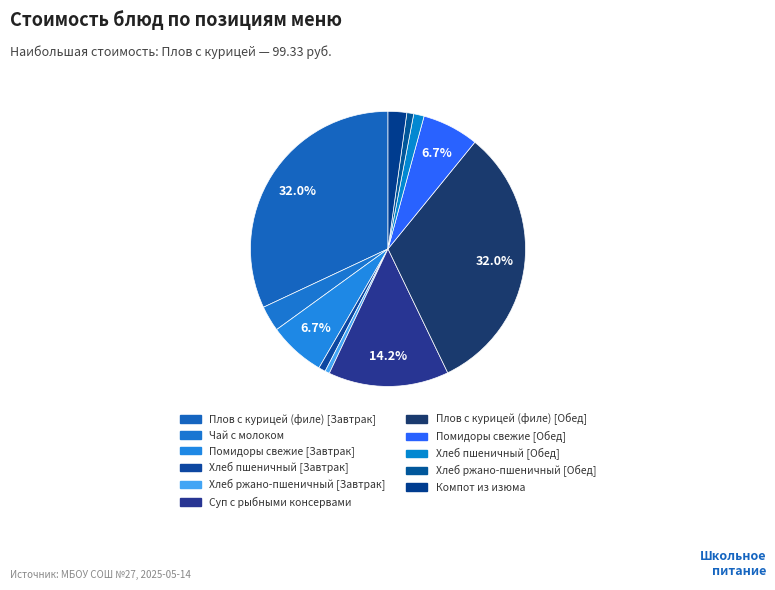

Rank the categories by value from lowest to highest.

Хлеб ржано-пшеничный [Завтрак], Хлеб ржано-пшеничный [Обед], Хлеб пшеничный [Завтрак], Хлеб пшеничный [Обед], Компот из изюма, Чай с молоком, Помидоры свежие [Завтрак], Помидоры свежие [Обед], Суп с рыбными консервами, Плов с курицей (филе) [Завтрак], Плов с курицей (филе) [Обед]